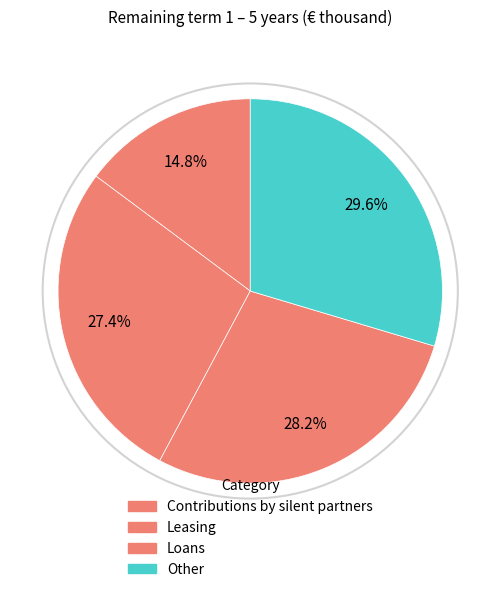

Rank the categories by value from highest to lowest.

Other, Loans, Leasing, Contributions by silent partners